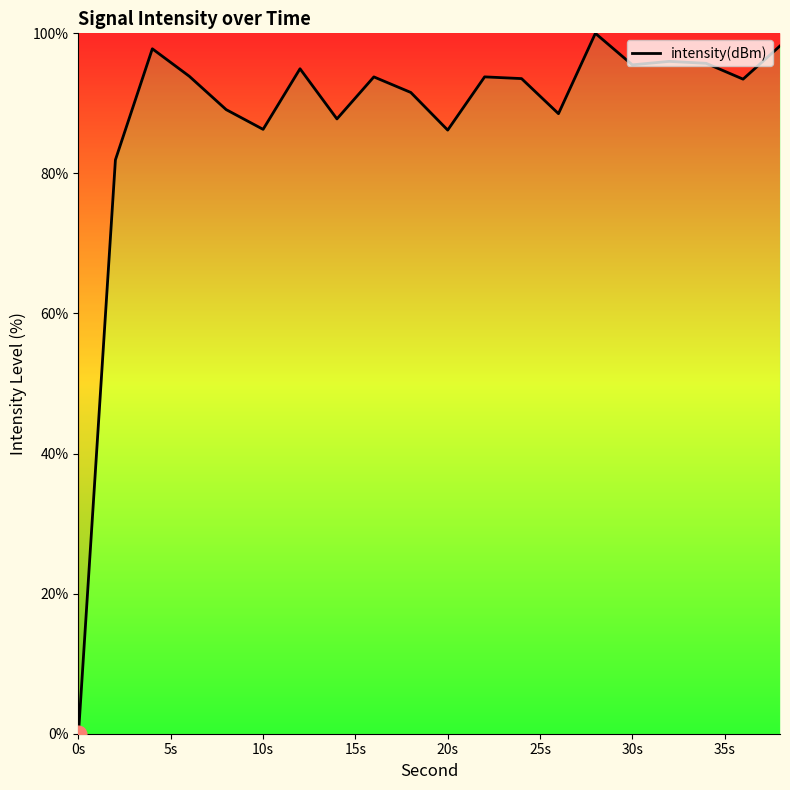

What is the maximum value shown in the chart?

100.0